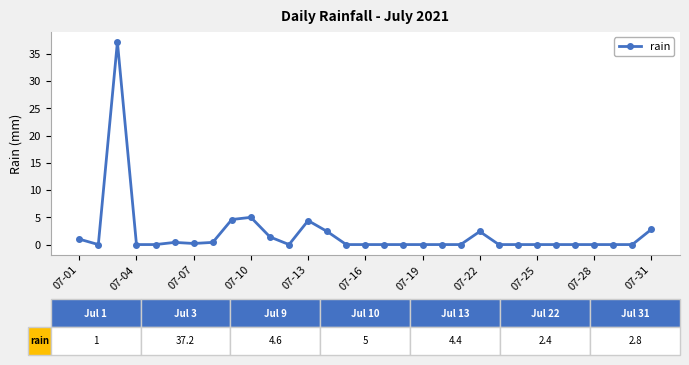

True or false: the data has more than 2 interior local peaks.

True